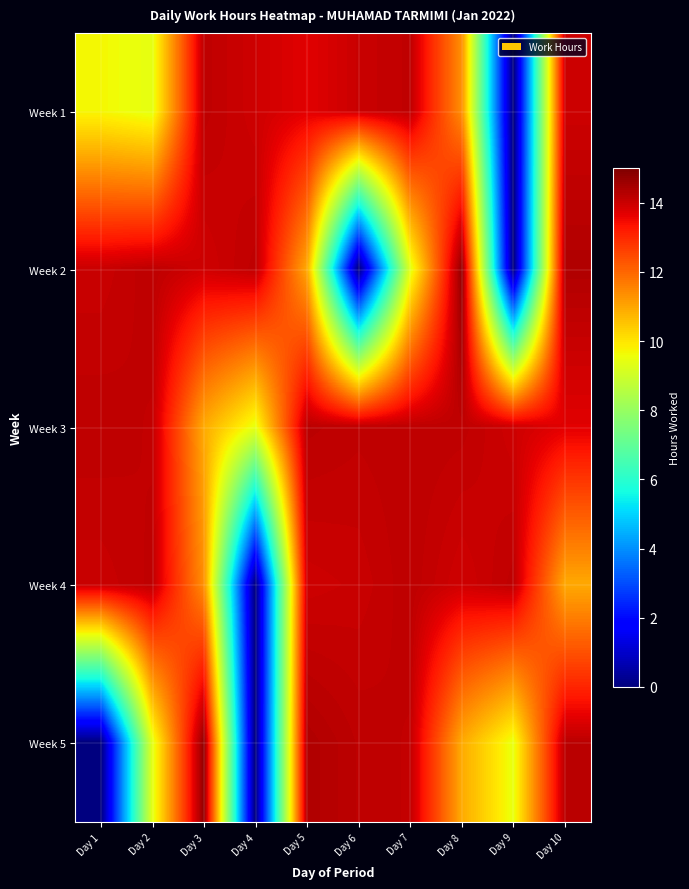

Reading left to right, transcribe all the data shown in this chart.

Week 1: Day 1=9.7	Day 2=9.4	Day 3=14.2	Day 4=14.0	Day 5=13.7	Day 6=14.0	Day 7=14.1	Day 8=11.4	Day 9=0.0	Day 10=14.0
Week 2: Day 1=14.0	Day 2=14.2	Day 3=13.9	Day 4=14.2	Day 5=10.9	Day 6=0.0	Day 7=9.4	Day 8=14.7	Day 9=0.0	Day 10=14.3
Week 3: Day 1=14.2	Day 2=14.1	Day 3=10.9	Day 4=9.5	Day 5=14.2	Day 6=14.1	Day 7=14.2	Day 8=14.2	Day 9=14.0	Day 10=13.7
Week 4: Day 1=14.0	Day 2=14.1	Day 3=11.4	Day 4=0.0	Day 5=14.0	Day 6=14.0	Day 7=14.2	Day 8=13.9	Day 9=14.2	Day 10=10.9
Week 5: Day 1=0.0	Day 2=9.4	Day 3=14.7	Day 4=0.0	Day 5=14.3	Day 6=14.2	Day 7=14.1	Day 8=10.9	Day 9=9.5	Day 10=14.2